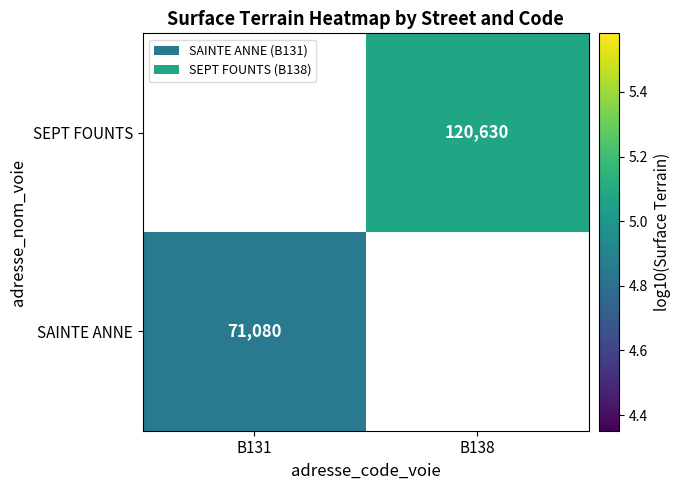

Is the value of SEPT FOUNTS at B138 greater than the value of SAINTE ANNE at B131?

Yes